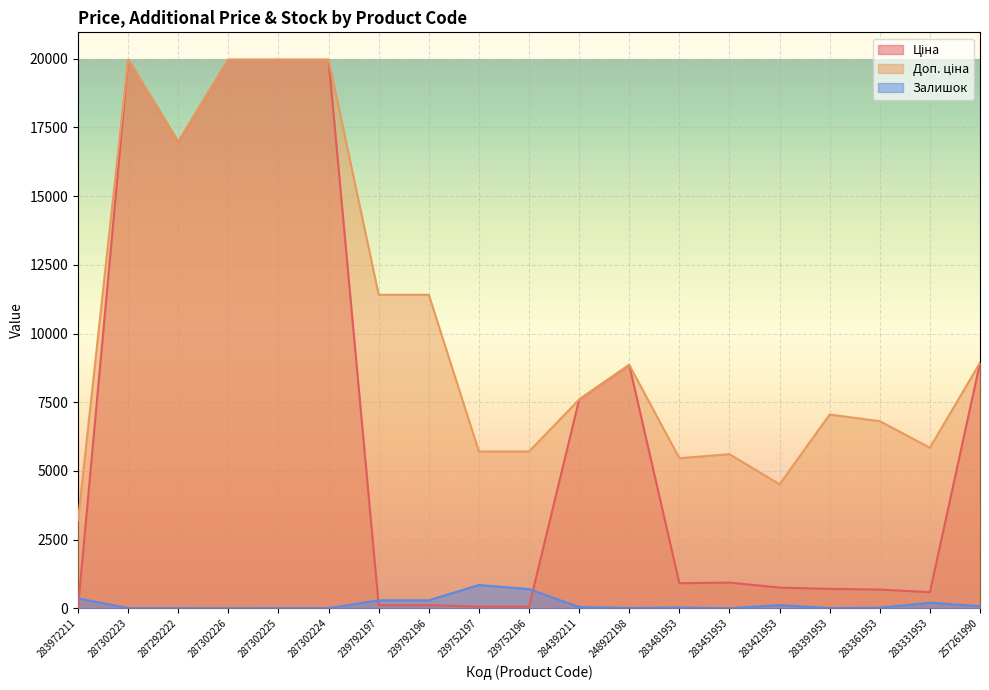

What position from the right is 283481953?

7